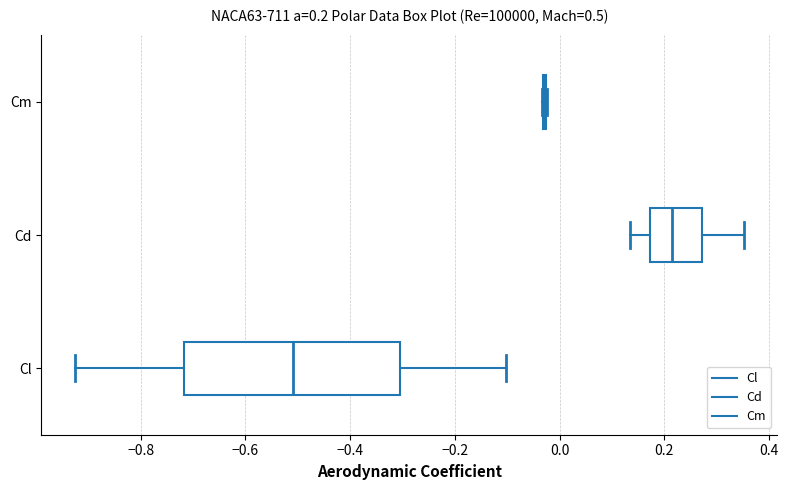

Comparing the boxes themselves (not the whiskers), which one is the widest?

Cl